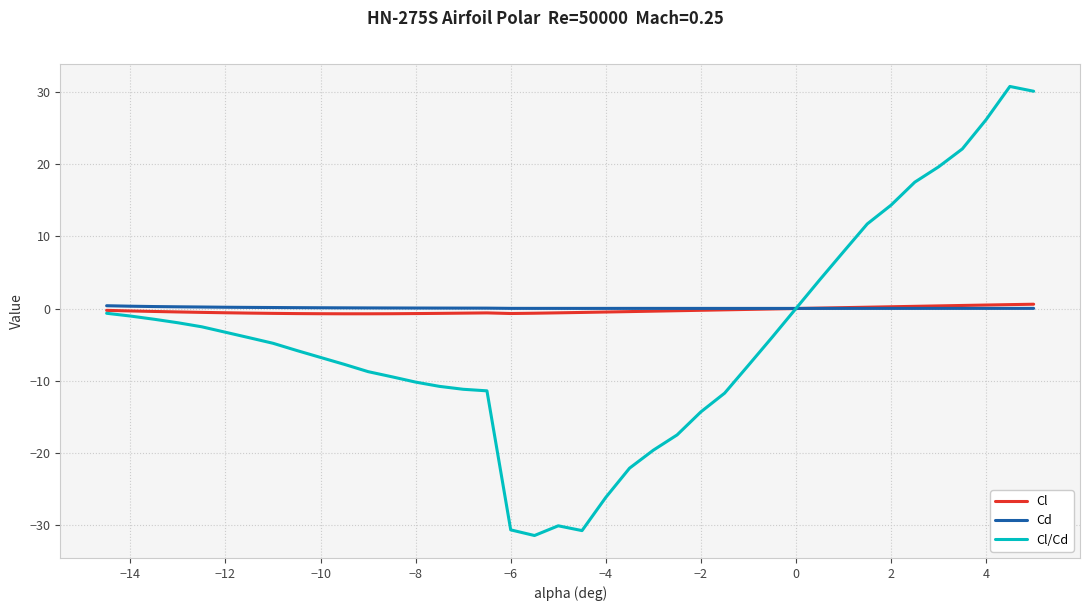

What is the maximum value for Cl/Cd?

30.8